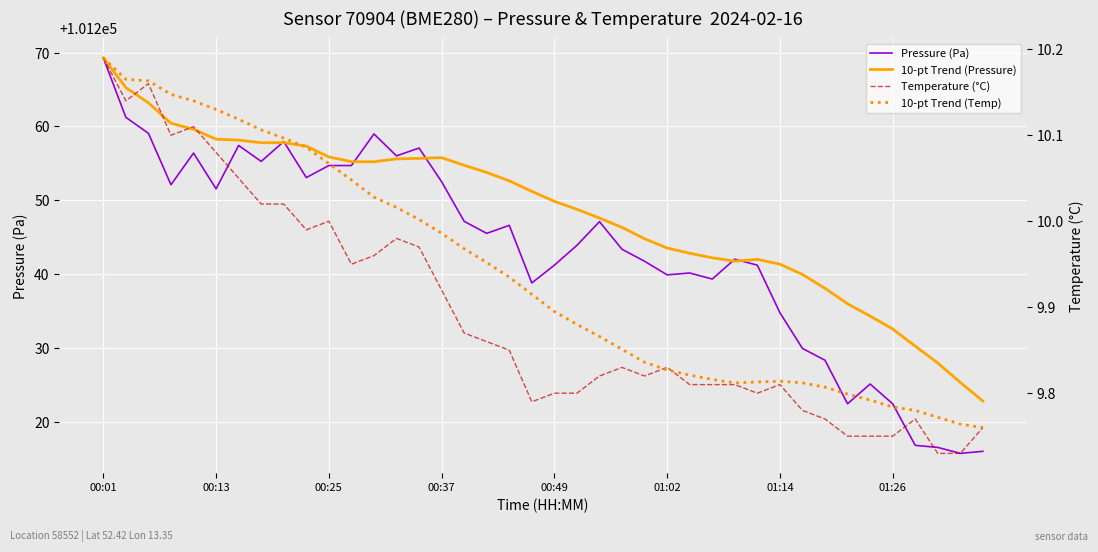

List the series in order of their peak value, lowest first.

Temperature (°C), 10-pt Trend (Temp), Pressure (Pa), 10-pt Trend (Pressure)